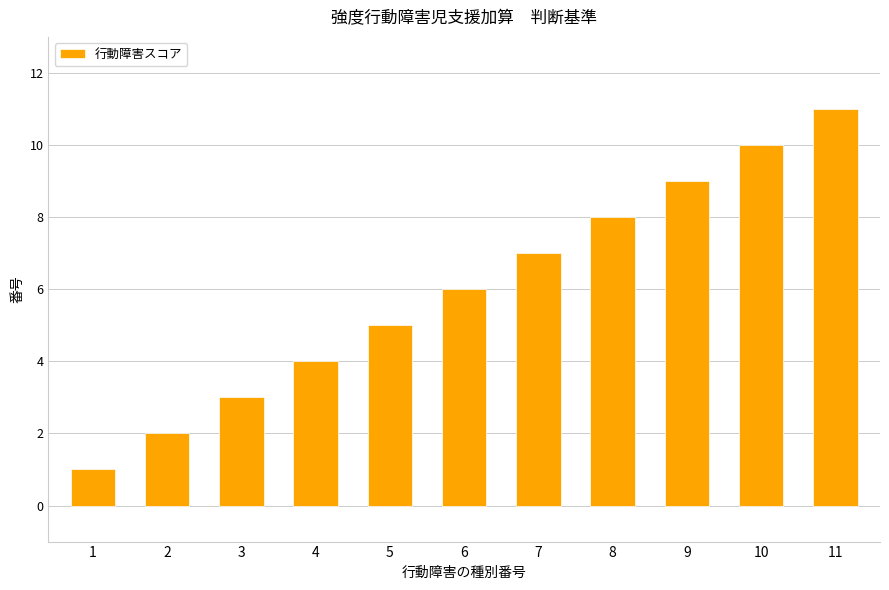

What is the minimum value shown in the chart?

1